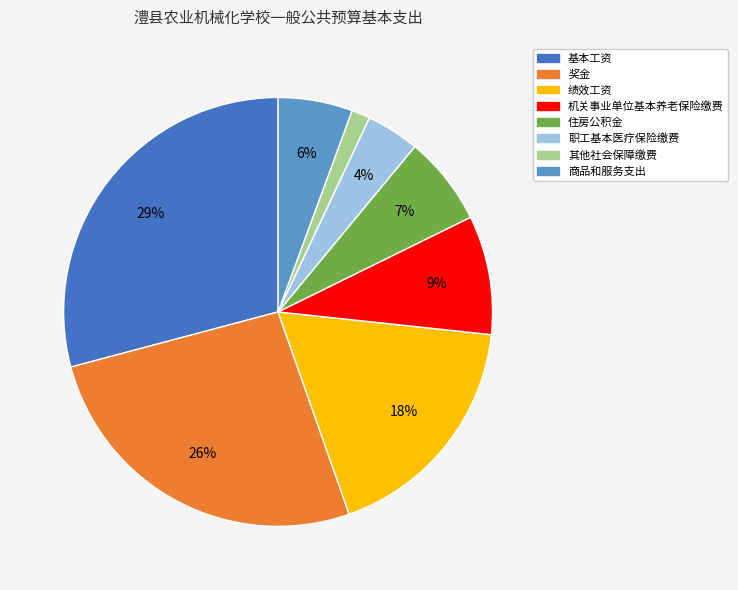

Is the sum of 基本工资 and 职工基本医疗保险缴费 greater than half?

No